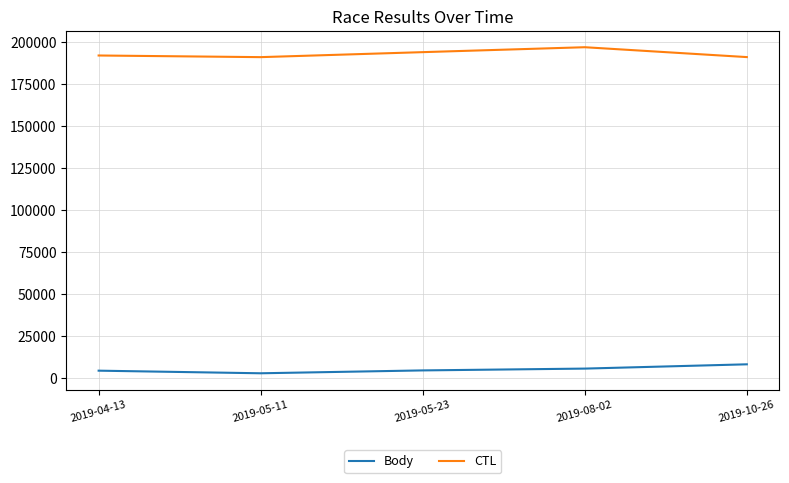

True or false: CTL has a value of 197022 at 2019-08-02.

True